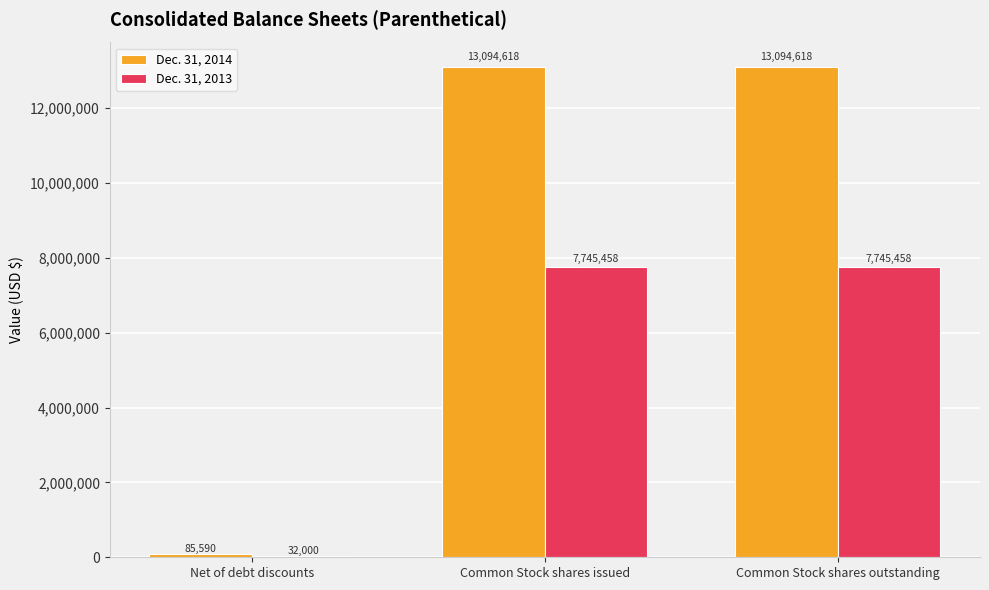

At which label is Dec. 31, 2014 closest to 6590104?

Net of debt discounts